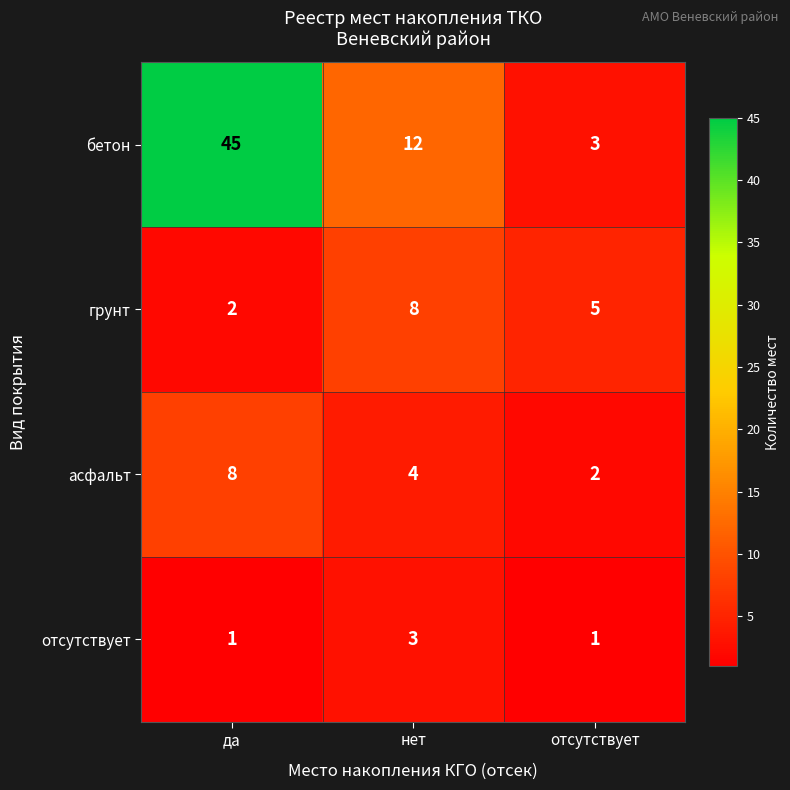

What is the minimum value shown in the chart?

1